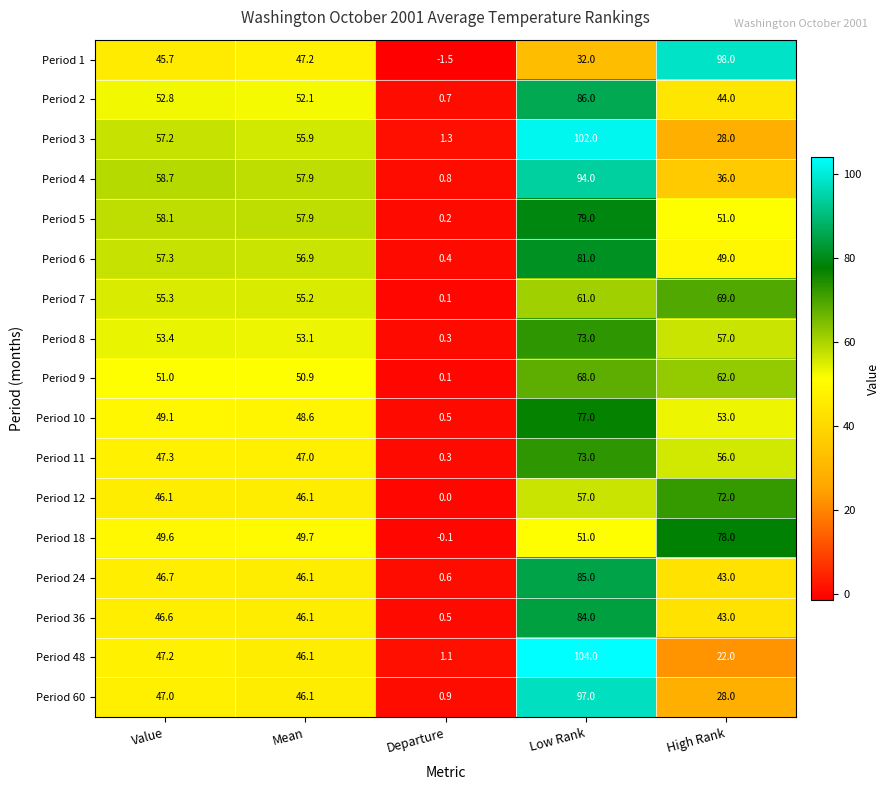

Rank the categories by Period 3 value from highest to lowest.

Low Rank, Value, Mean, High Rank, Departure